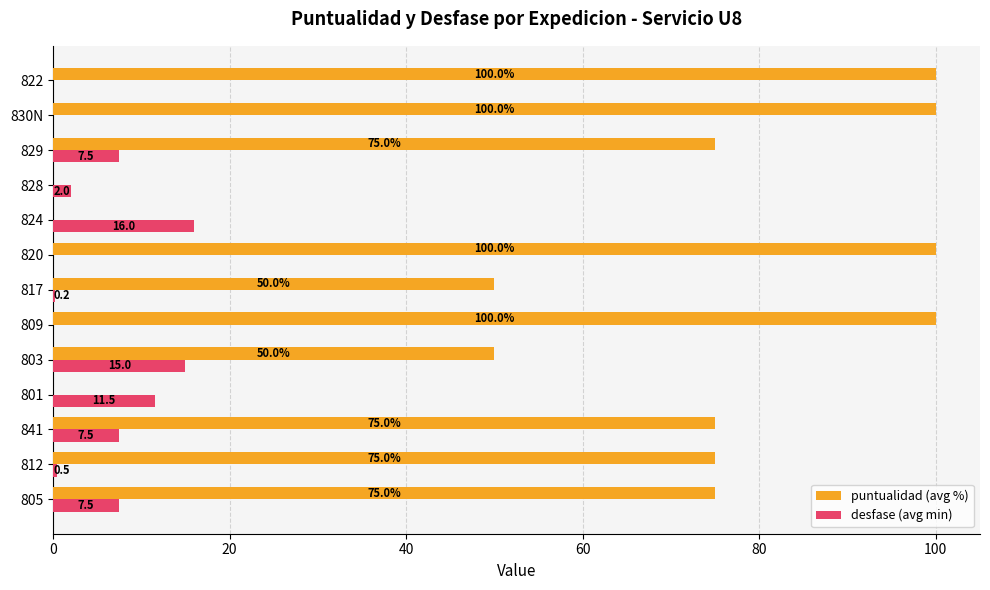

How many positive values does the puntualidad (avg %) series have?

10